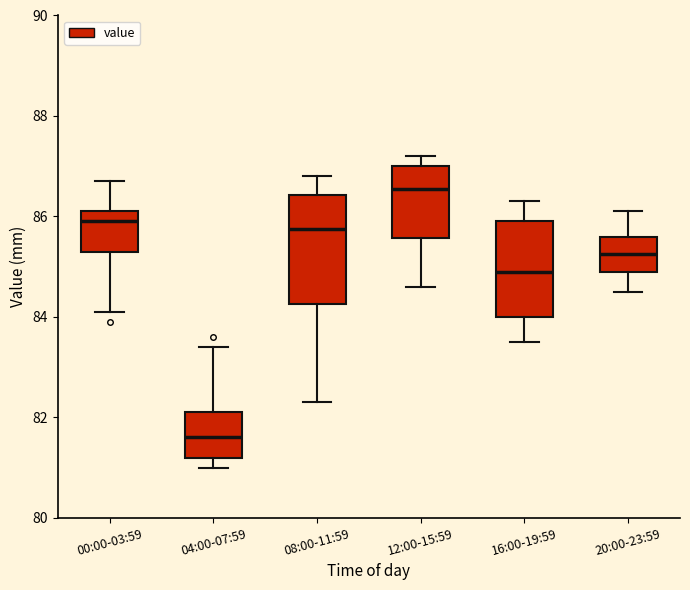

Reading left to right, read every box against the y-axis: the position of its median line, the range the box covers, and the ends of its whiskers. The values are not printed on the chart, so give them approximately, as read against the axis.

00:00-03:59: median 86.0, box 85.4 to 86.2, whiskers 84.2 to 86.8
04:00-07:59: median 81.6, box 81.2 to 82.2, whiskers 81.0 to 83.4
08:00-11:59: median 85.8, box 84.2 to 86.4, whiskers 82.4 to 86.8
12:00-15:59: median 86.6, box 85.6 to 87.0, whiskers 84.6 to 87.2
16:00-19:59: median 85.0, box 84.0 to 86.0, whiskers 83.6 to 86.4
20:00-23:59: median 85.2, box 85.0 to 85.6, whiskers 84.6 to 86.2